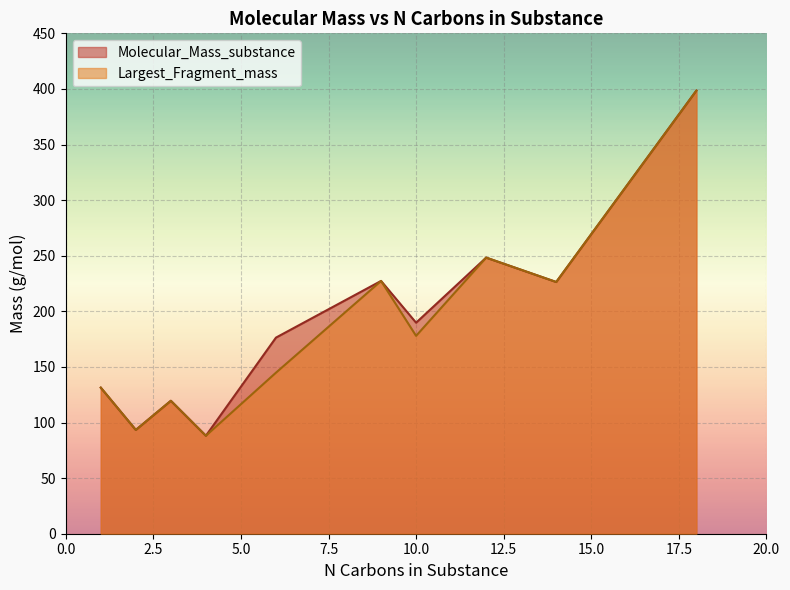

What is the maximum value shown in the chart?

398.5